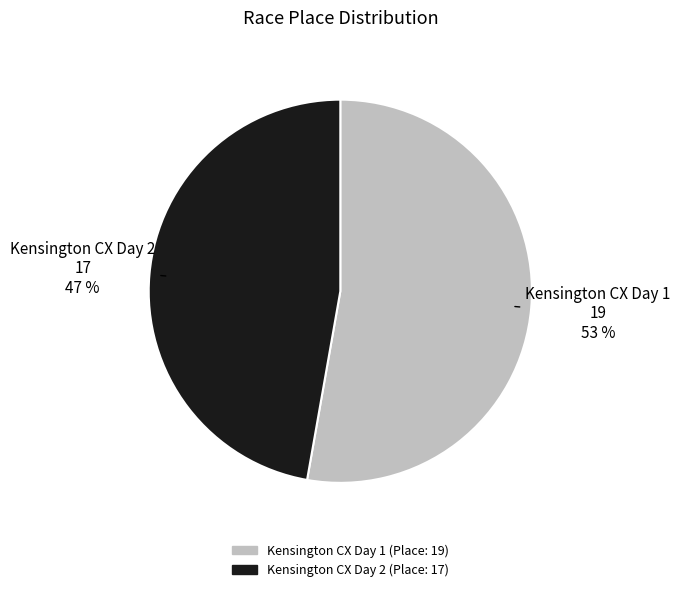

Count the number of slices in the pie.

2